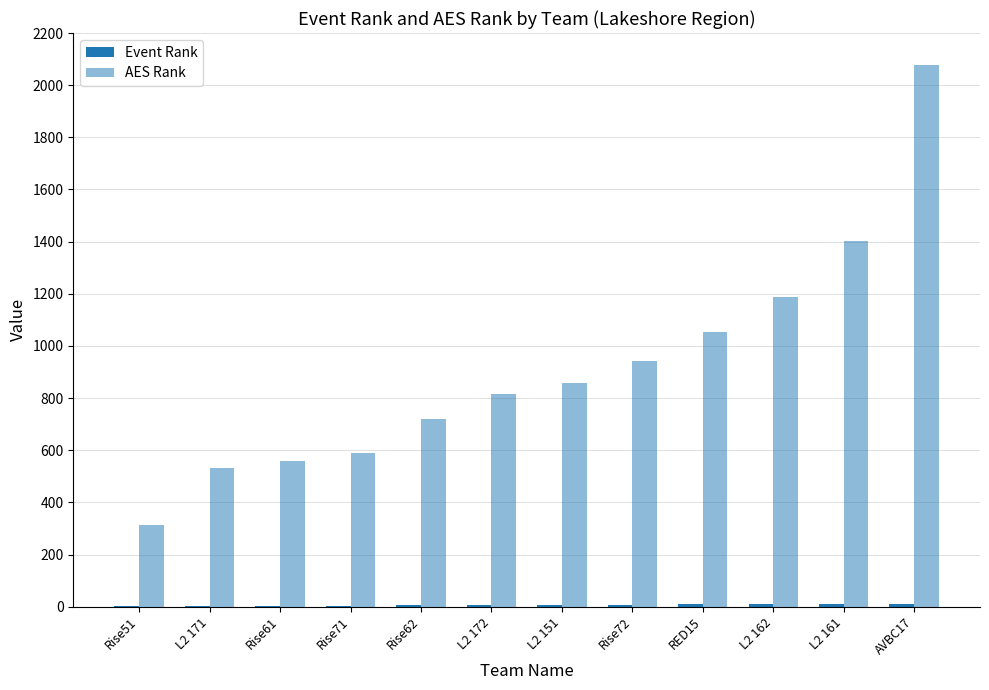

Reading left to right, list all the values displayed in this chart.

Event Rank: Rise51=1	L2 171=2	Rise61=3	Rise71=4	Rise62=5	L2 172=6	L2 151=7	Rise72=8	RED15=9	L2 162=10	L2 161=11	AVBC17=12
AES Rank: Rise51=312	L2 171=531	Rise61=557	Rise71=591	Rise62=718	L2 172=814	L2 151=856	Rise72=944	RED15=1052	L2 162=1189	L2 161=1401	AVBC17=2077